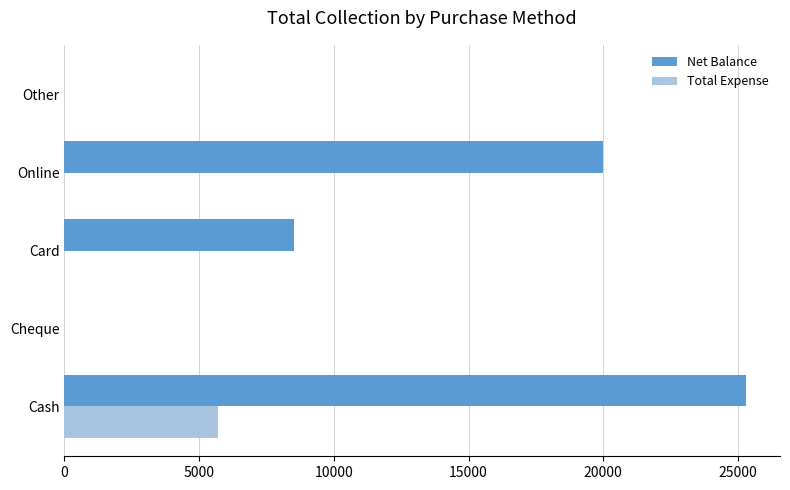

Which series has the widest spread of values?

Net Balance